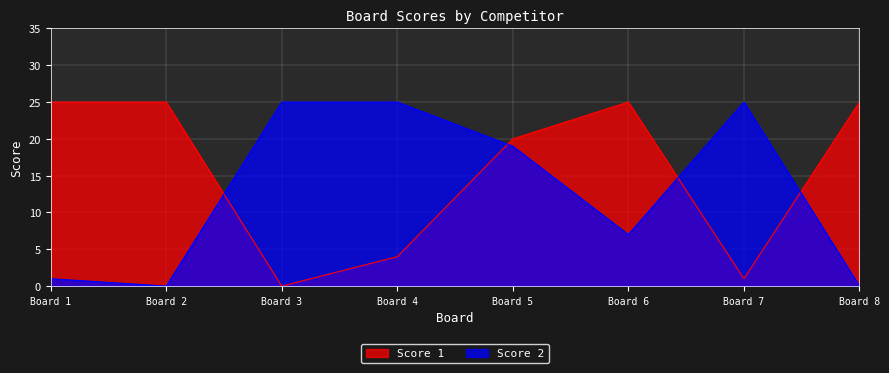

After their last crossing, which series has the higher values: Score 2 or Score 1?

Score 1